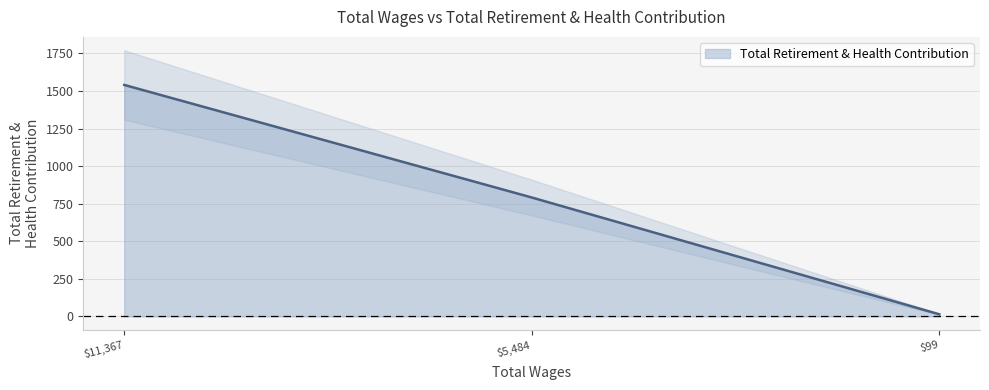

Reading left to right, extract all data points from this chart.

1540	791	14